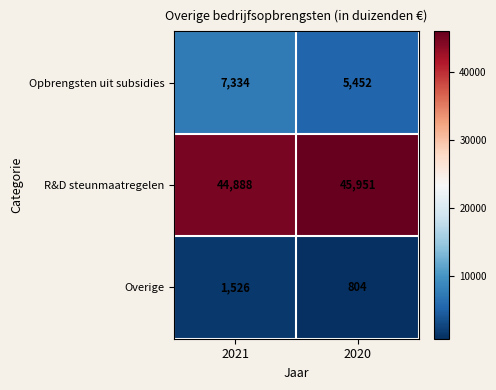

What is the sum of the Opbrengsten uit subsidies values at 2021 and 2020?

12786